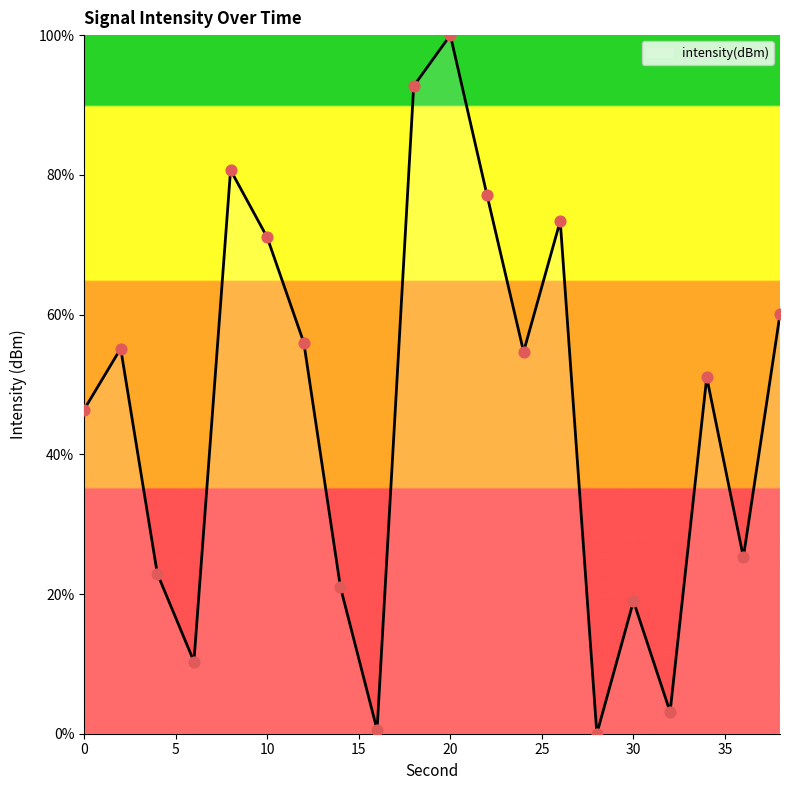

What is the difference between the maximum and minimum values?

100.0